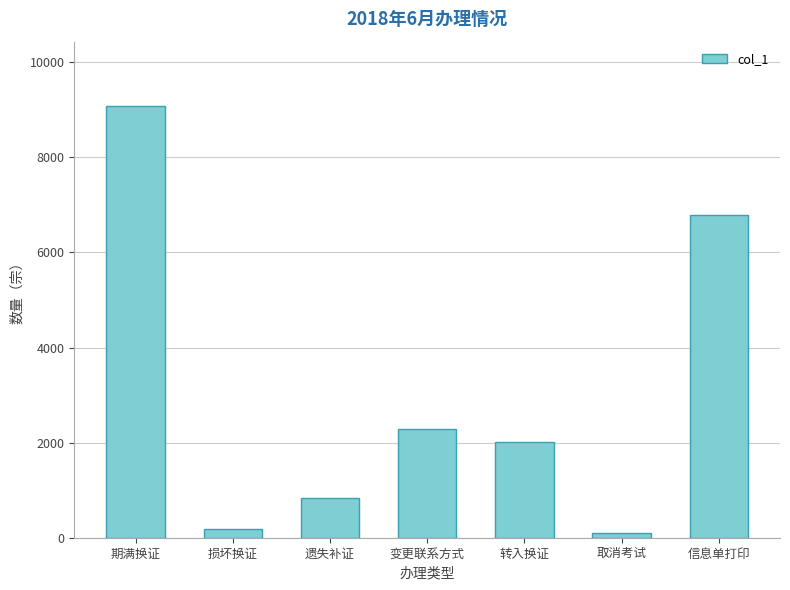

At which label is the value closest to 4584?

信息单打印